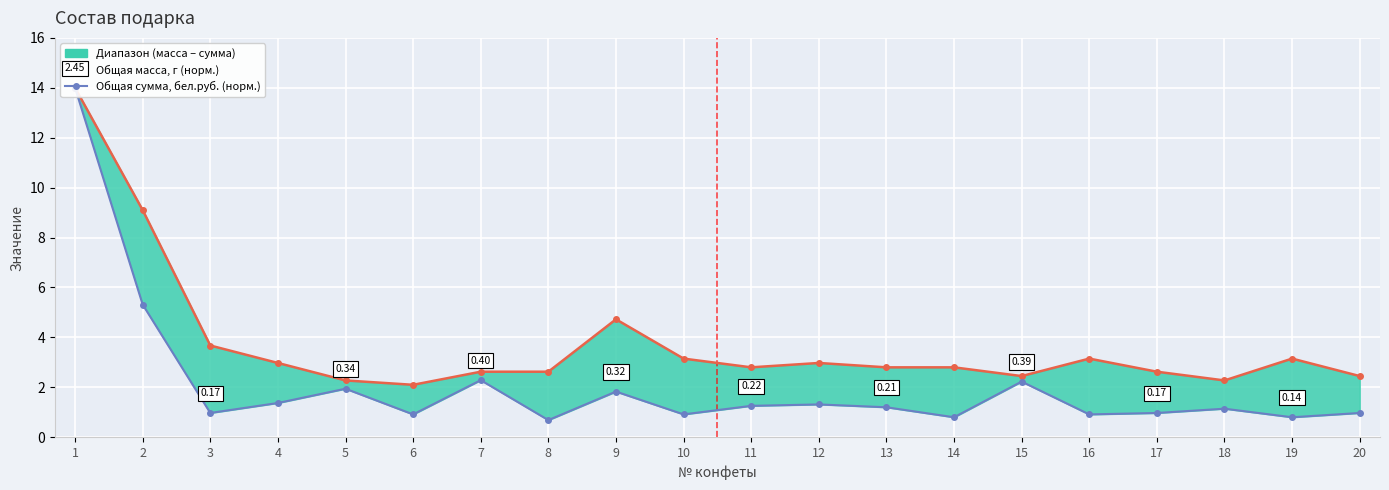

True or false: Общая сумма, бел.руб. and Общая масса, г cross at least once.

False